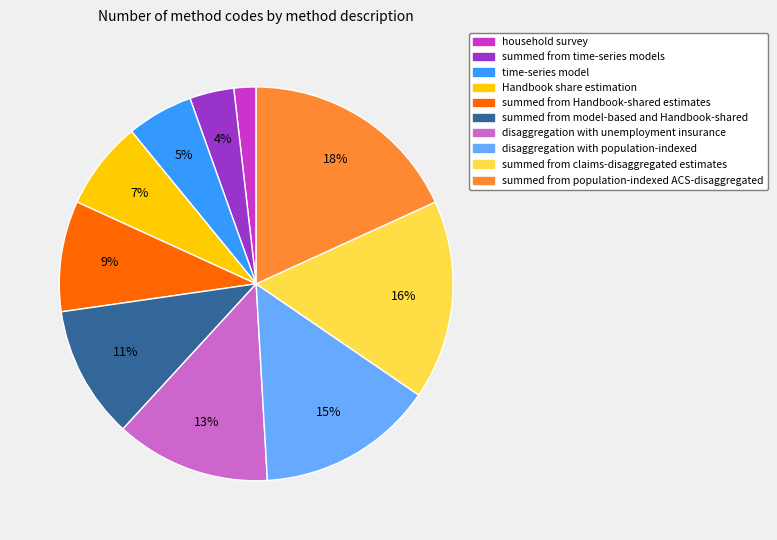

What is the ratio of the value at disaggregation with unemployment insurance to the value at disaggregation with population-indexed?

0.9